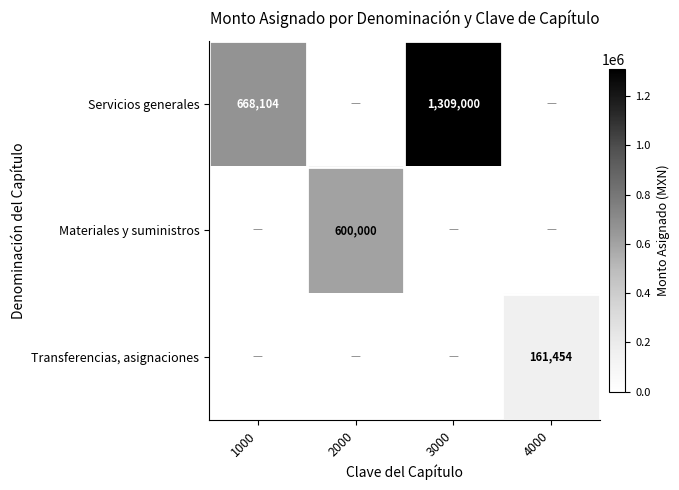

The Servicios generales series shows 156154 at 1000. True or false?

False